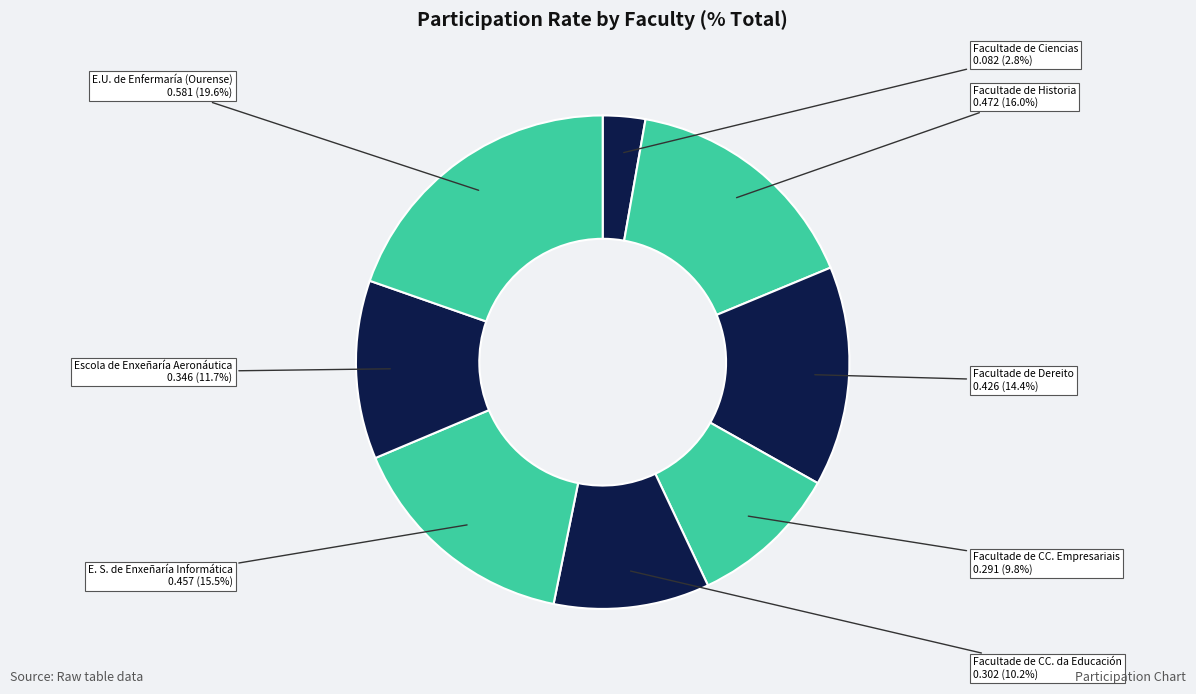

How many slices are in this pie chart?

8